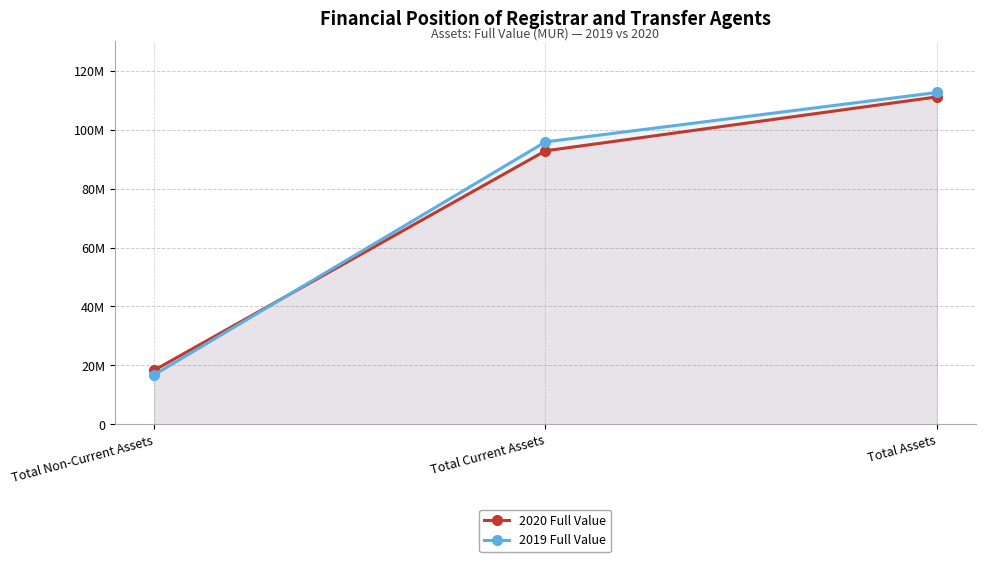

Rank the series by their average value, from highest to lowest.

2019 Full Value, 2020 Full Value